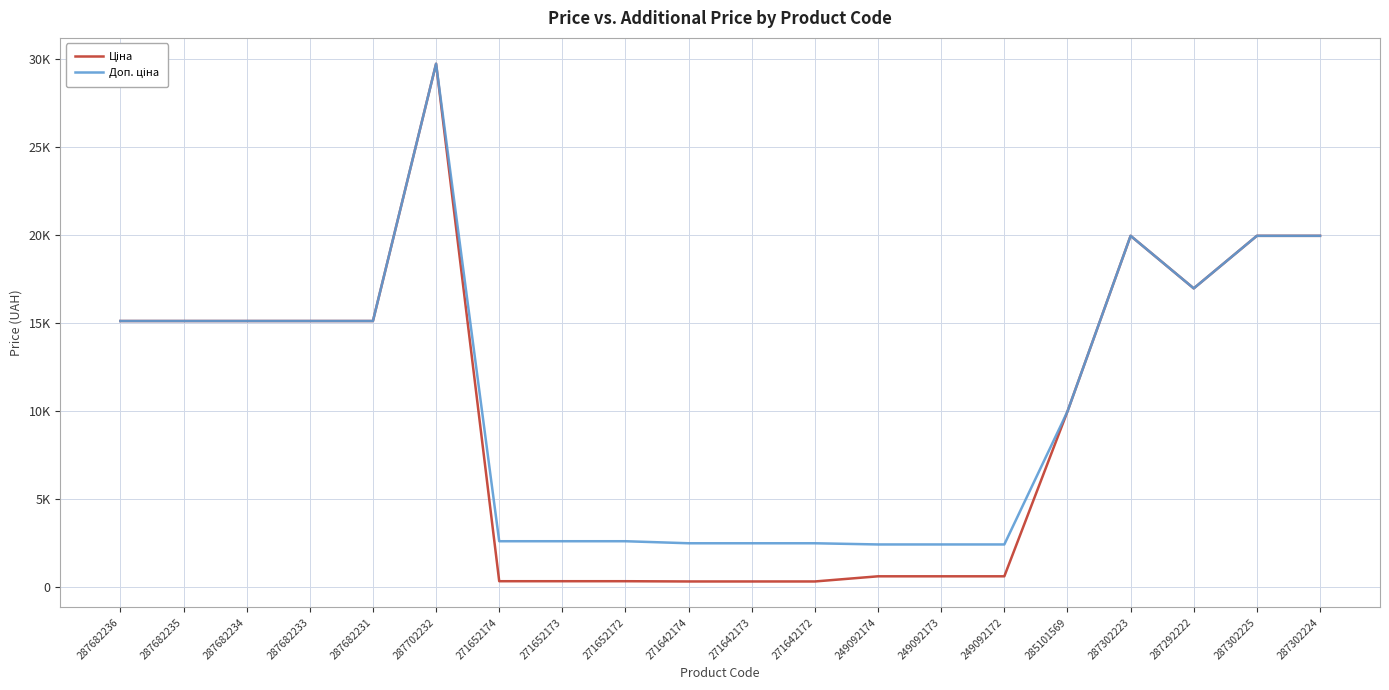

Does the chart display data point markers on the line(s)?

No